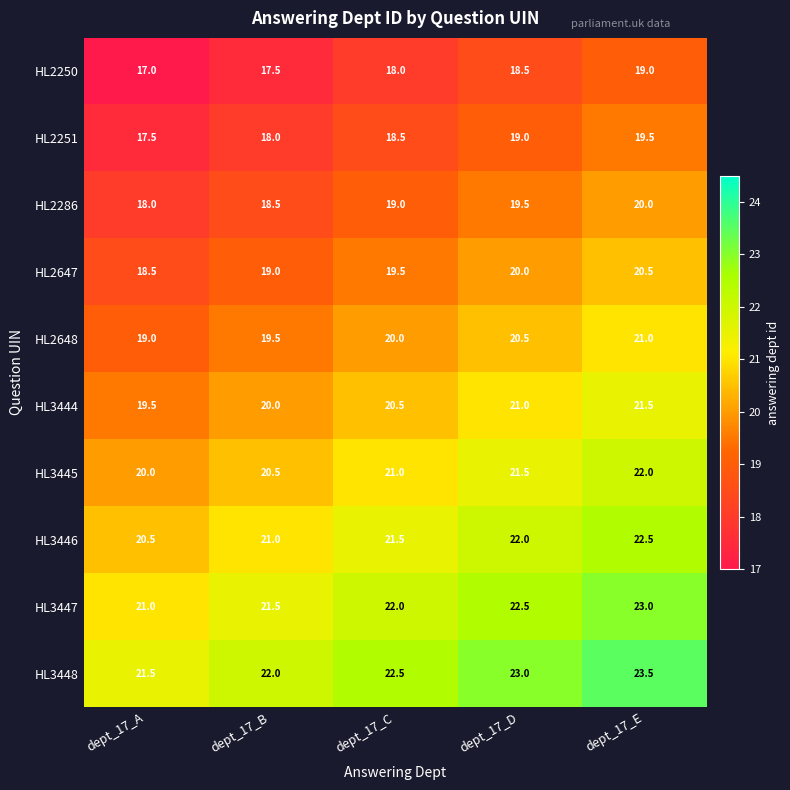

What is the spread (max minus min) of values at dept_17_E?

4.5